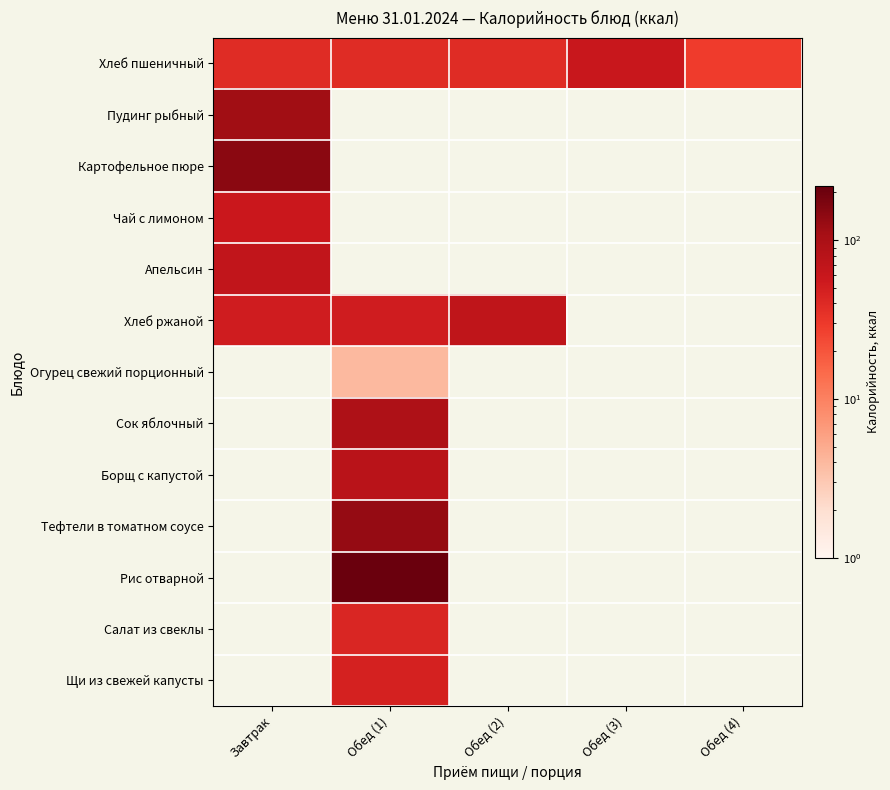

Between Завтрак and Обед (4), which series saw the biggest shift?

Хлеб пшеничный